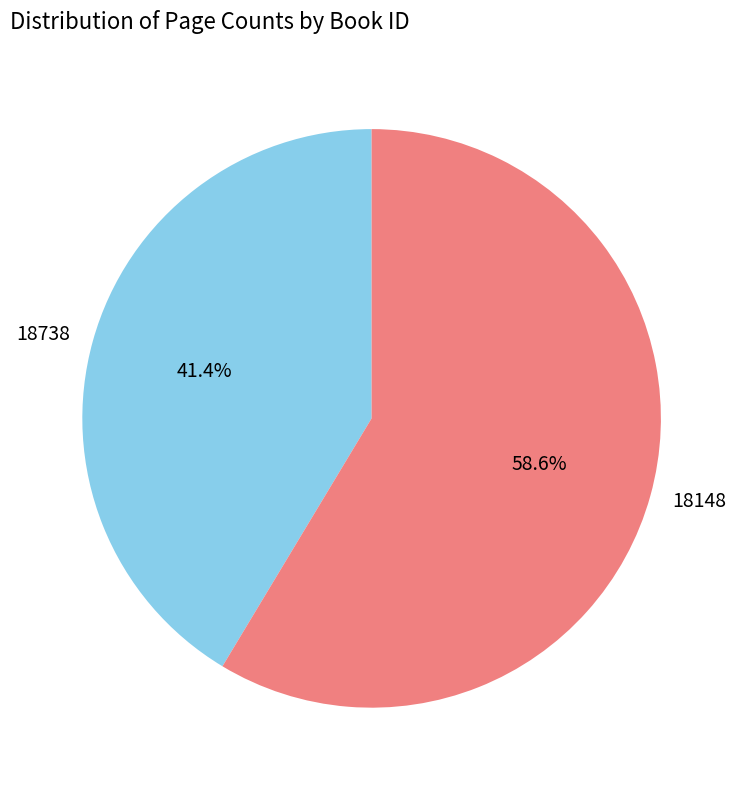

Count the number of slices in the pie.

2